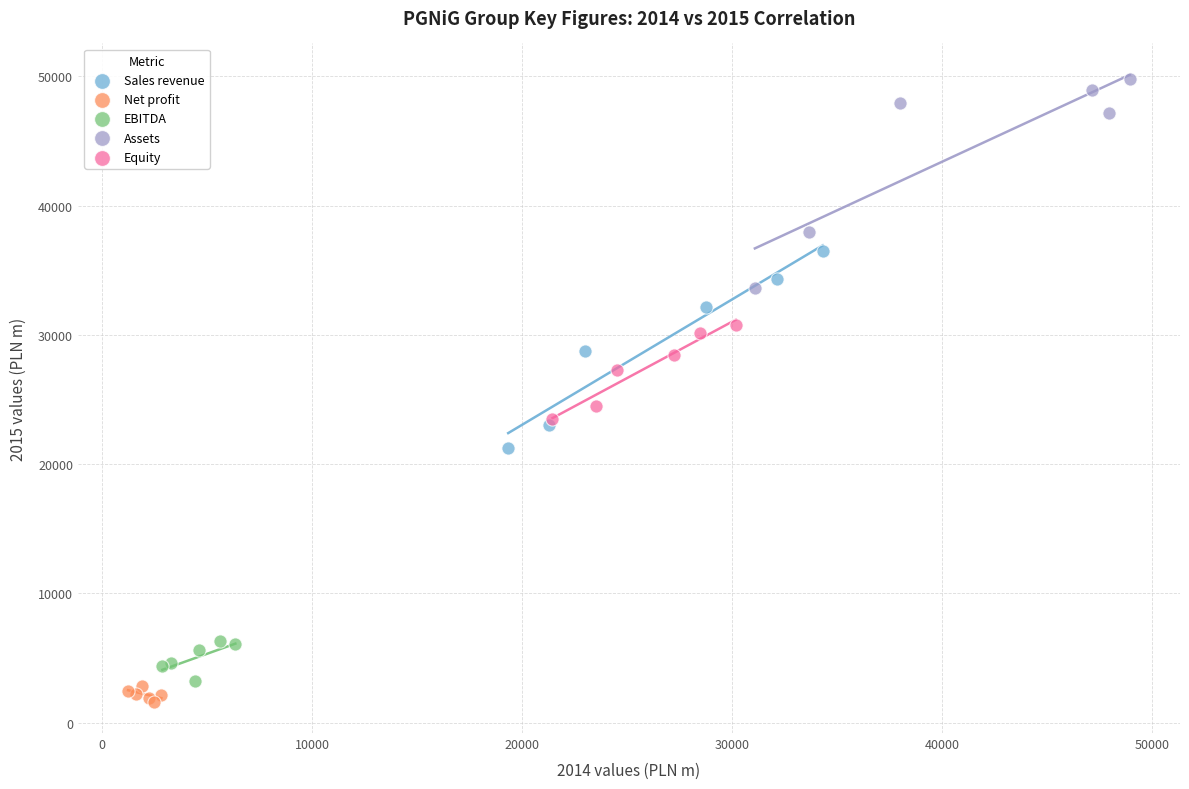

What are all the series names shown in the legend?

Sales revenue, Net profit, EBITDA, Assets, Equity